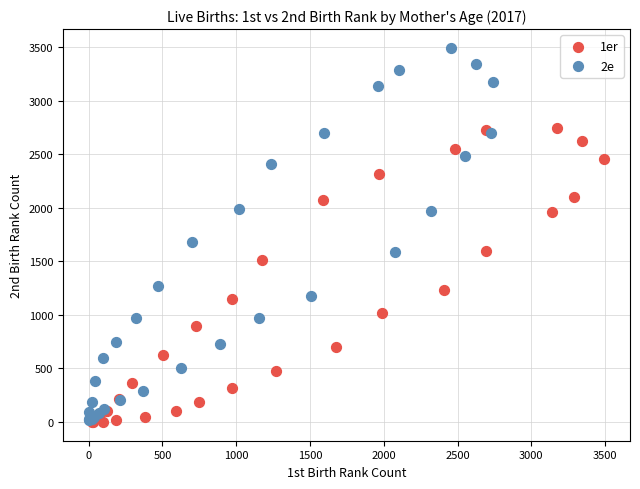

Which series reaches the maximum Y coordinate?

2e